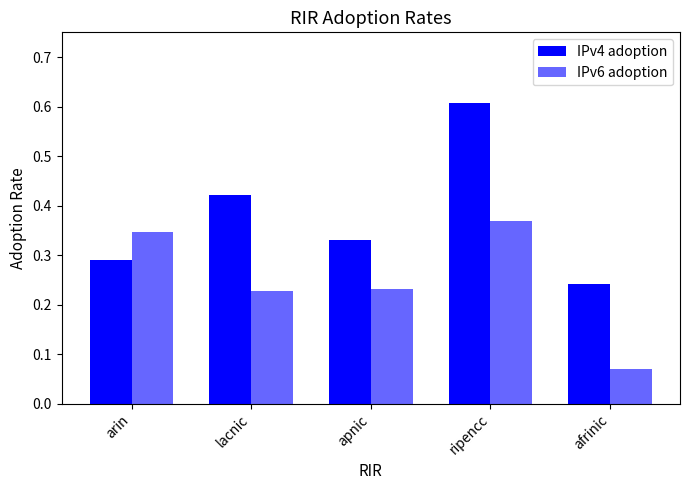

What is the difference between the maximum and second lowest values in the IPv4 adoption series?

0.3